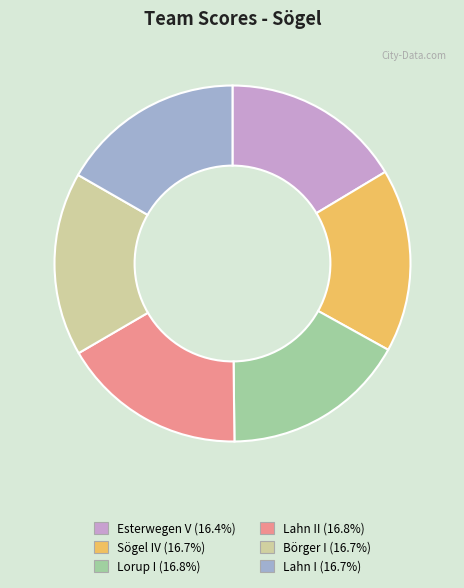

Does any single category account for the majority?

No